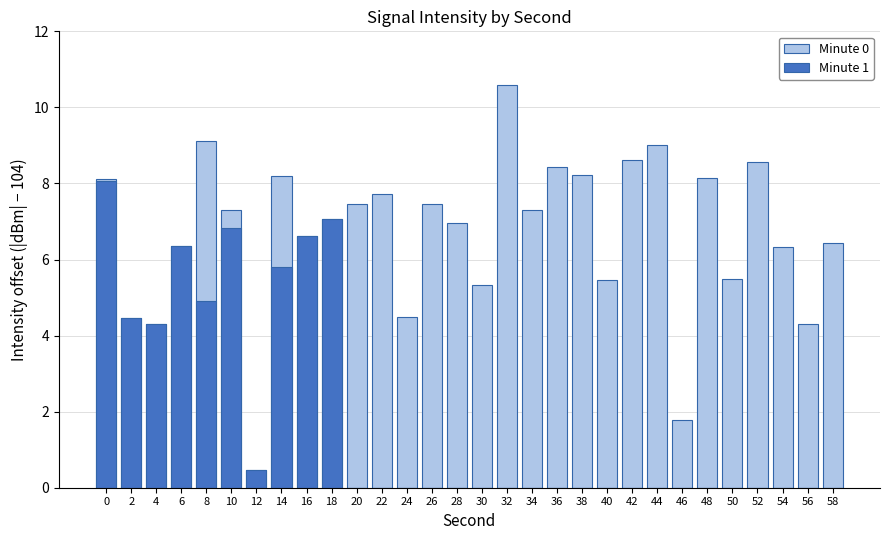

List the series in order of their peak value, highest first.

Minute 0, Minute 1